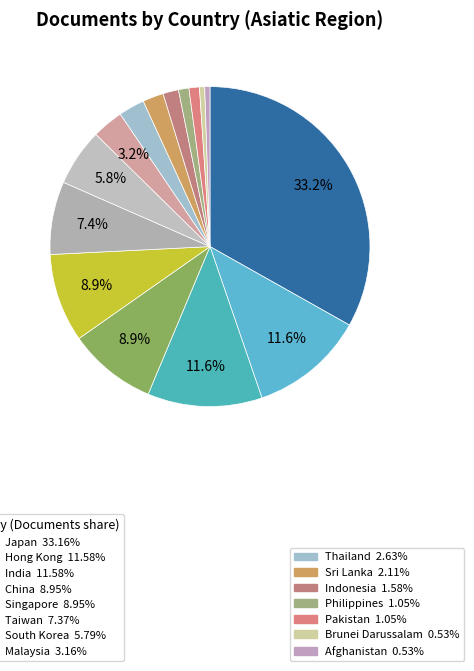

To the nearest percent, what is the average slice percentage?

7%